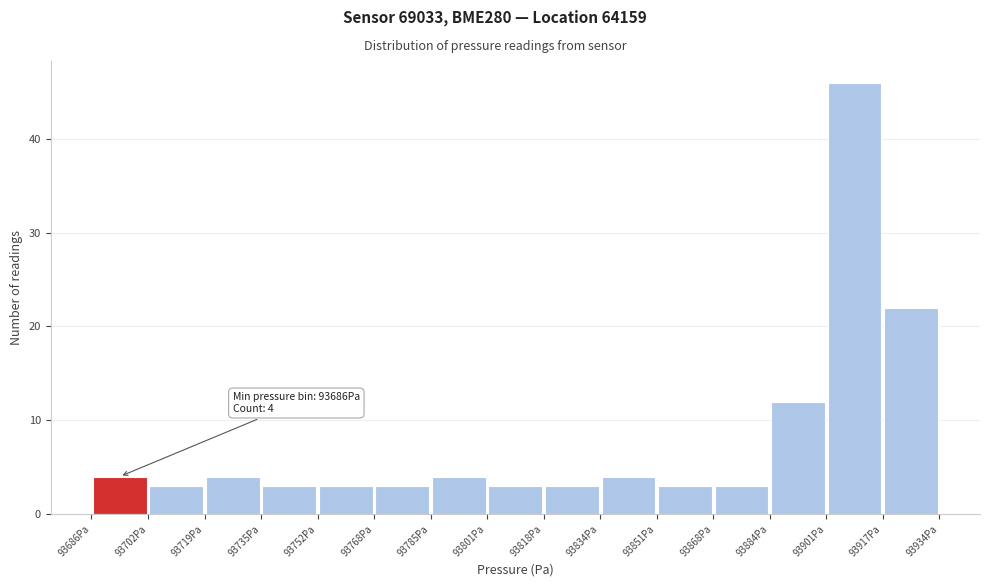

Which range on the x-axis has the tallest bar?

93900 to 93918